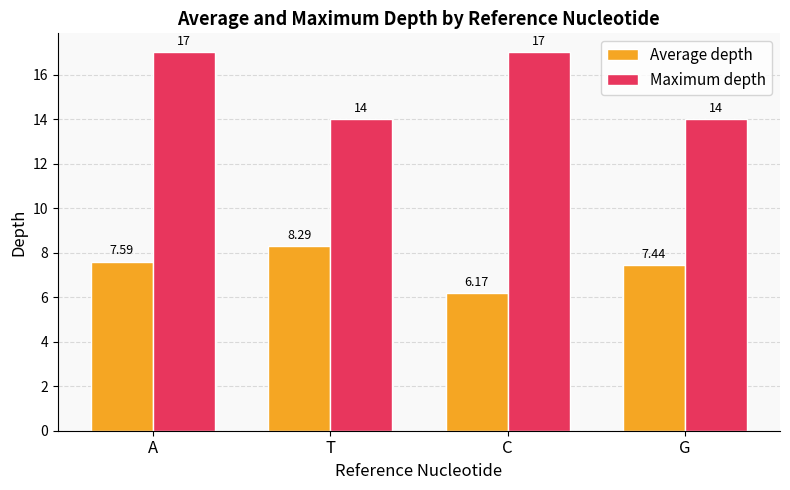

Rank the series at A from highest to lowest value.

Maximum depth, Average depth